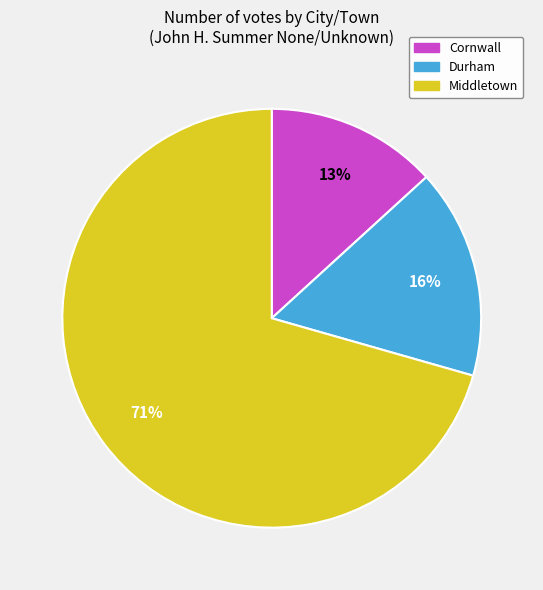

True or false: Durham accounts for 16% of the total.

True